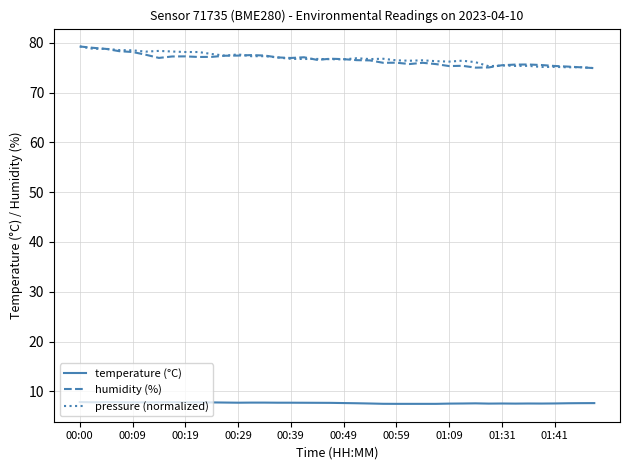

What is the lowest value of the temperature (°C) series?

7.5